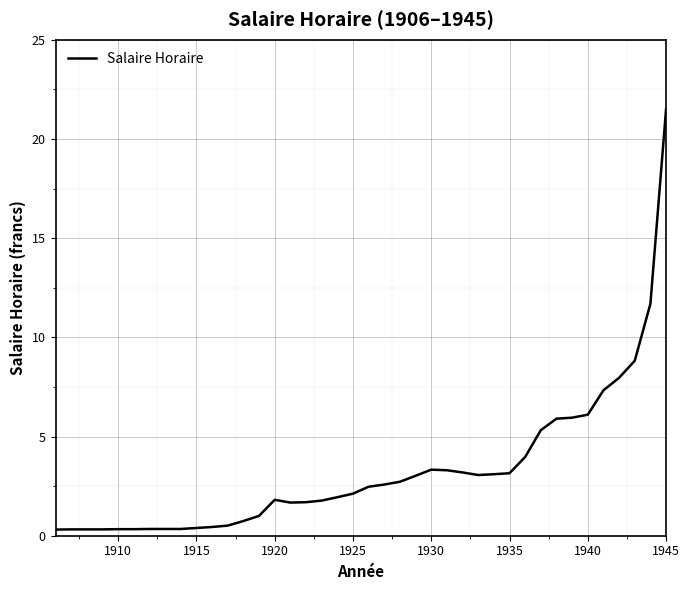

What is the difference between the maximum and minimum values?

21.2